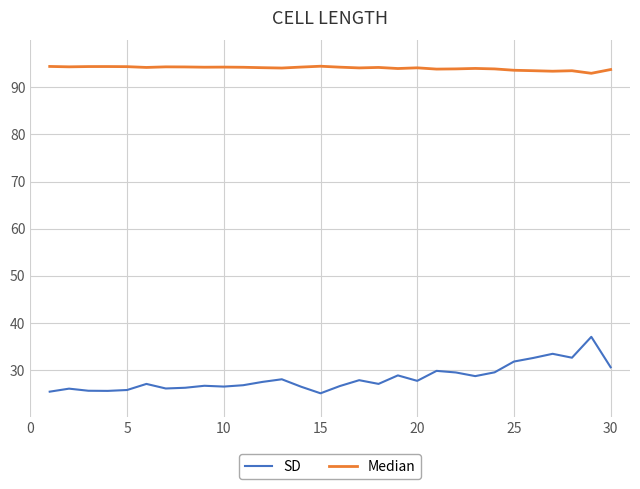

How many distinct data groups are displayed?

2